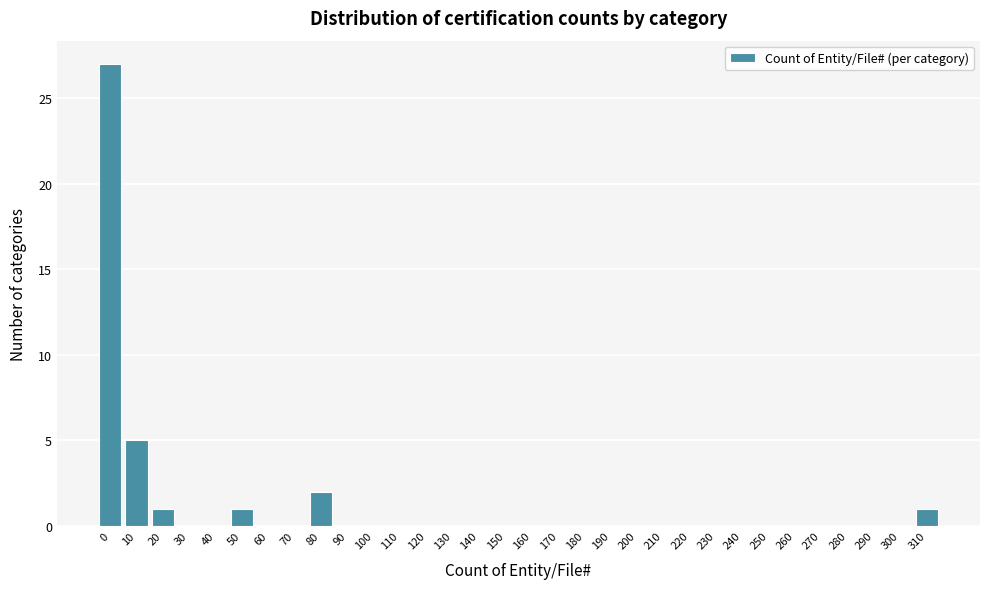

What is the sum of the values at 10 and 170?

5